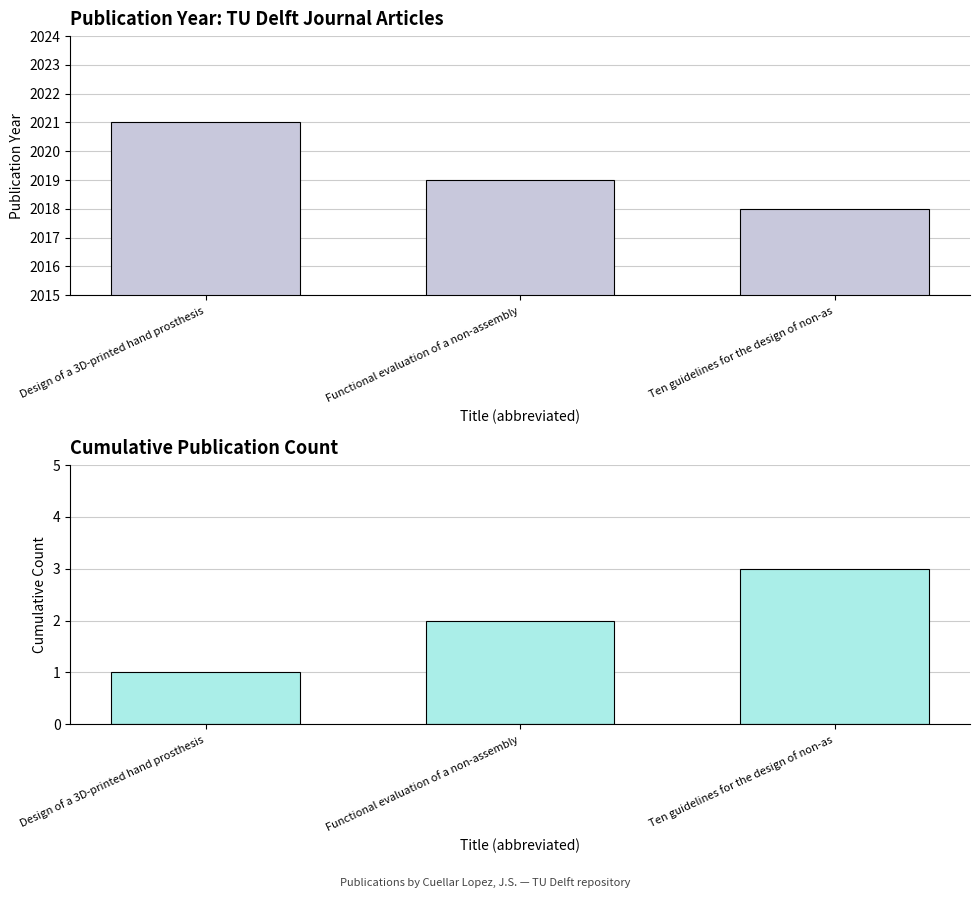

Is the value of Cumulative Count at Design of a 3D-printed hand prosthesis greater than the value of publication year at Ten guidelines for the design of non-as?

No